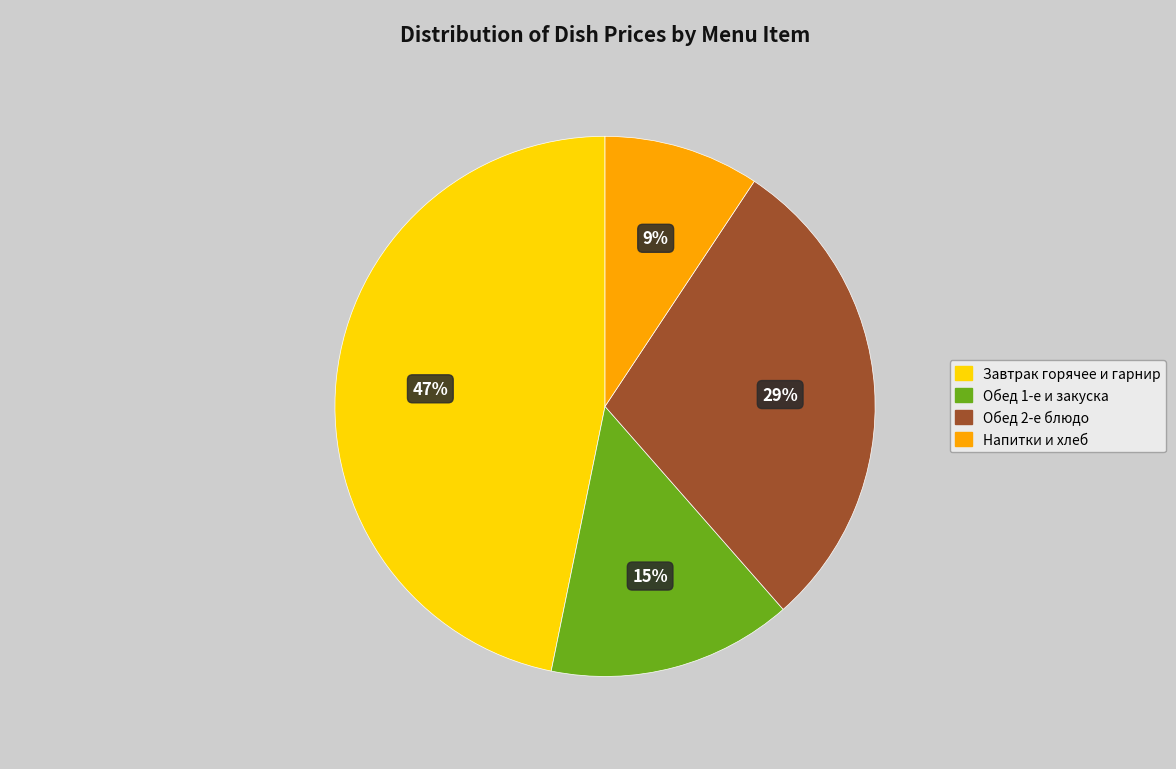

Between Завтрак горячее и гарнир and Обед 2-е блюдо, which is larger?

Завтрак горячее и гарнир